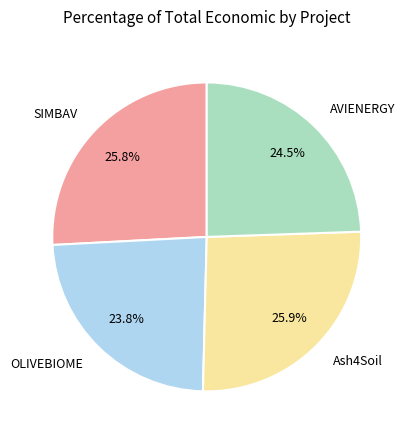

Is there a majority slice in this chart?

No